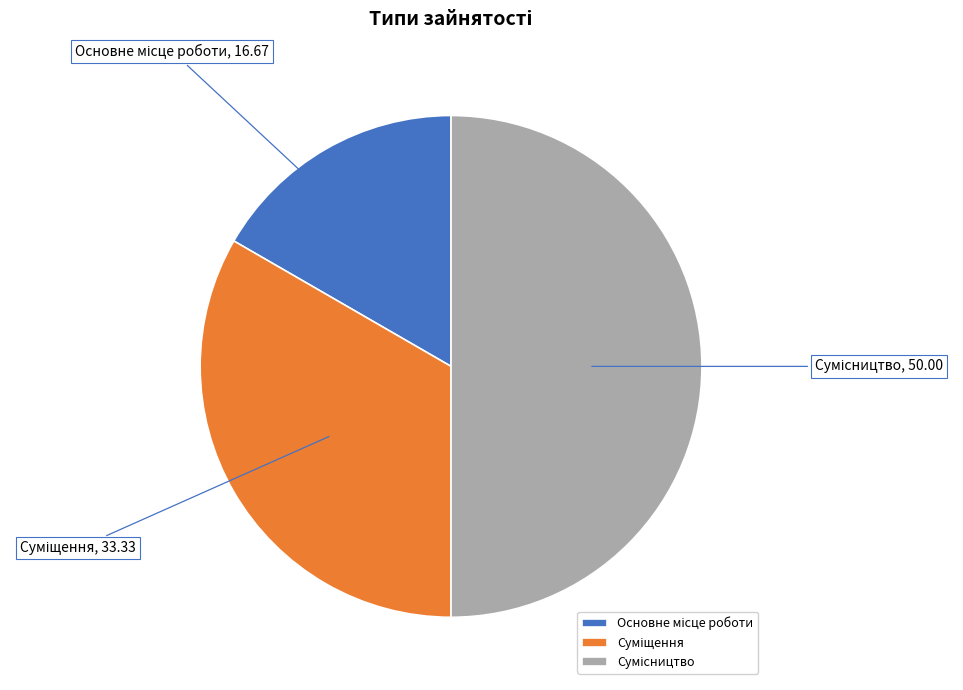

To the nearest percent, what is the average slice percentage?

33%